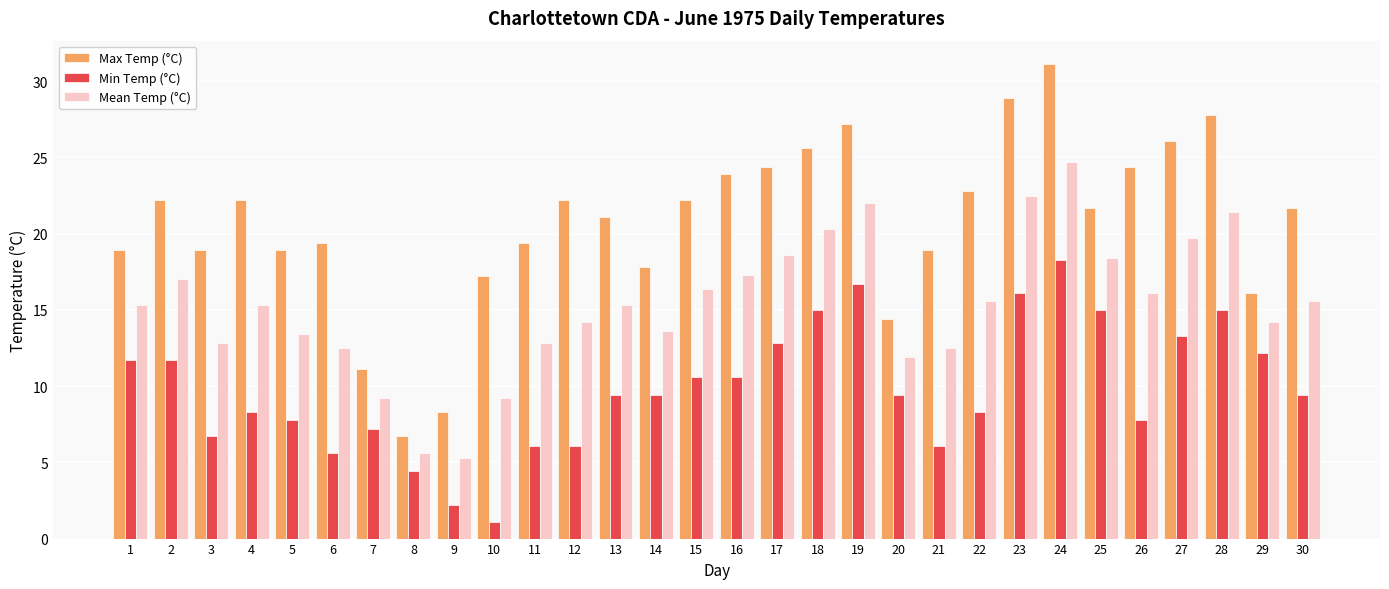

How many values in the Min Temp (°C) series are below 9?

13